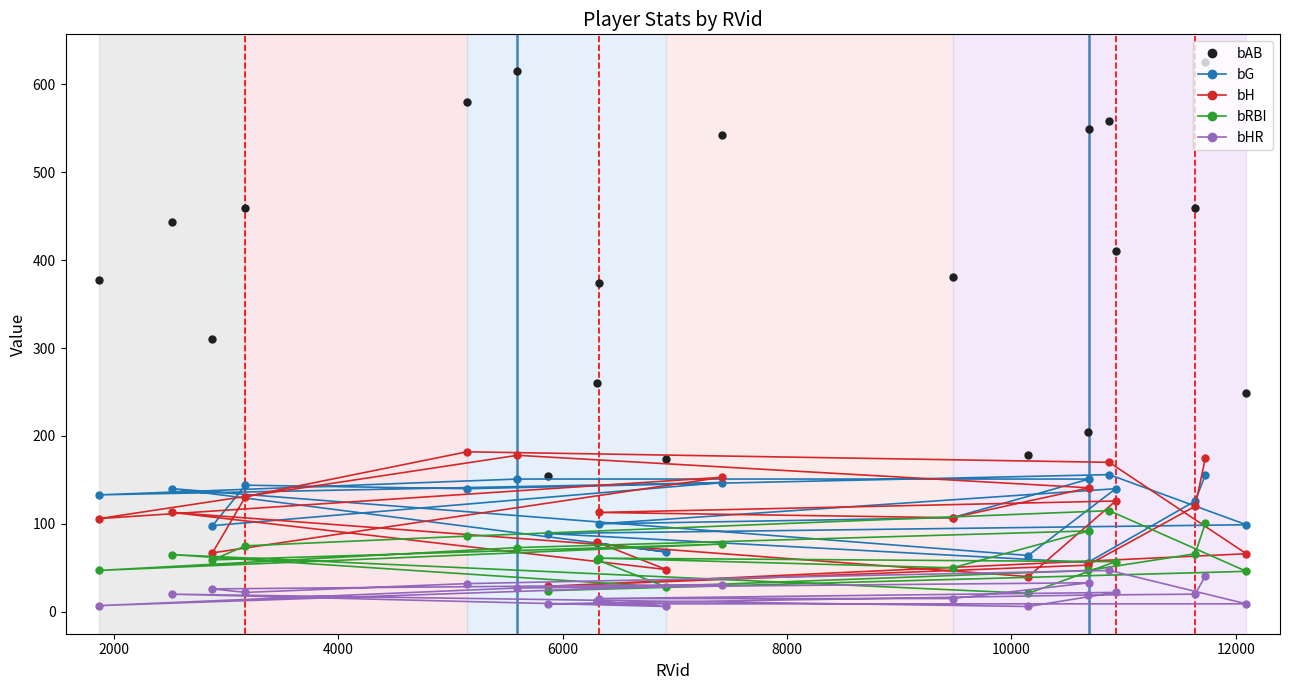

What is the difference between the maximum and minimum values in the bHR series?

41